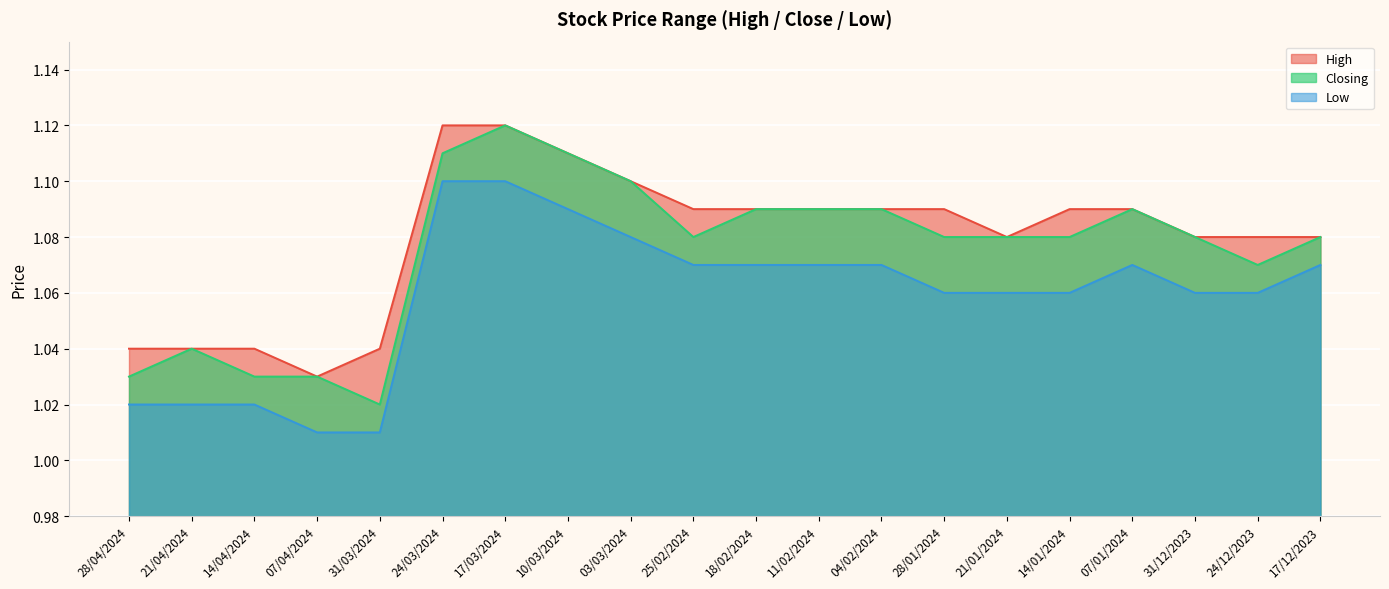

How many High values are between 1 and 2?

20